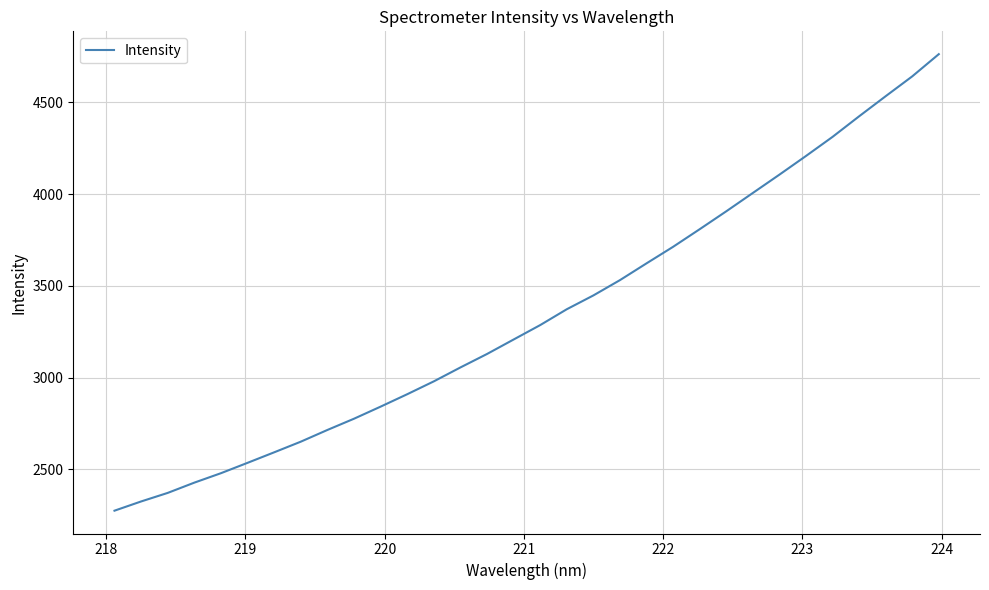

What is the greatest value displayed?

4763.0